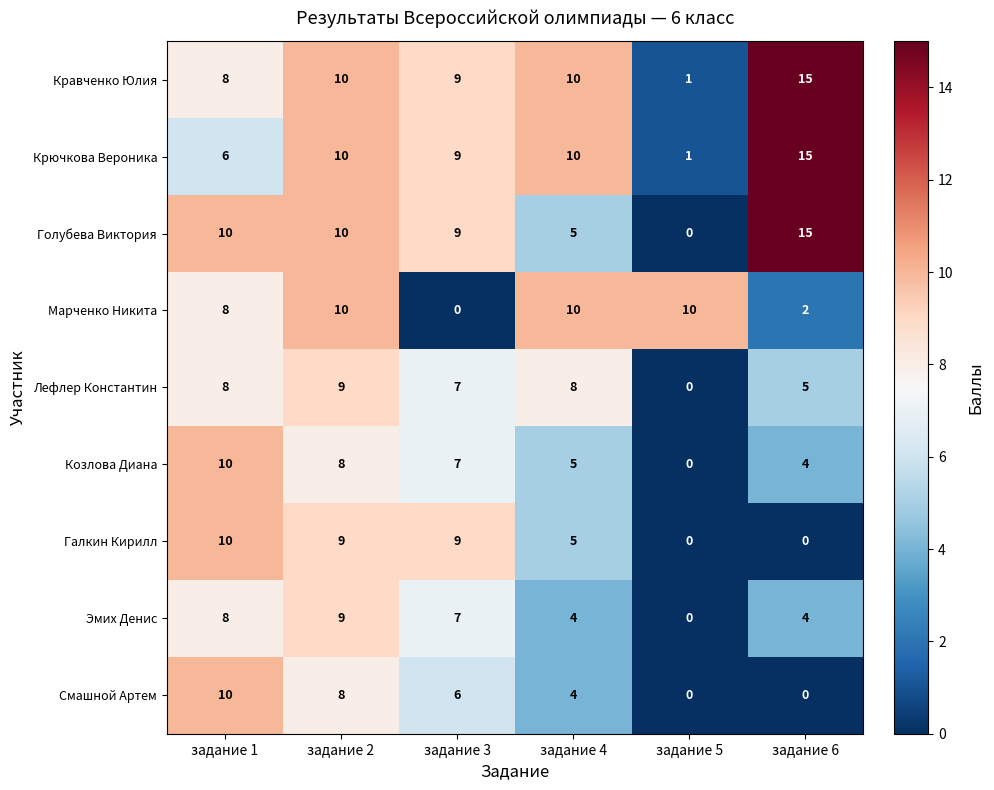

Is it true that Галкин Кирилл equals 8 at задание 4?

False